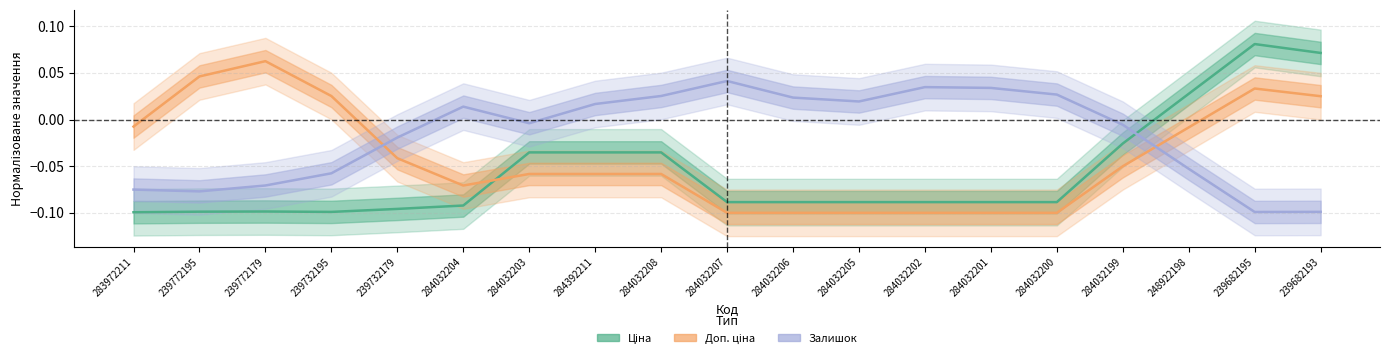

How many positive values does the Залишок series have?

9